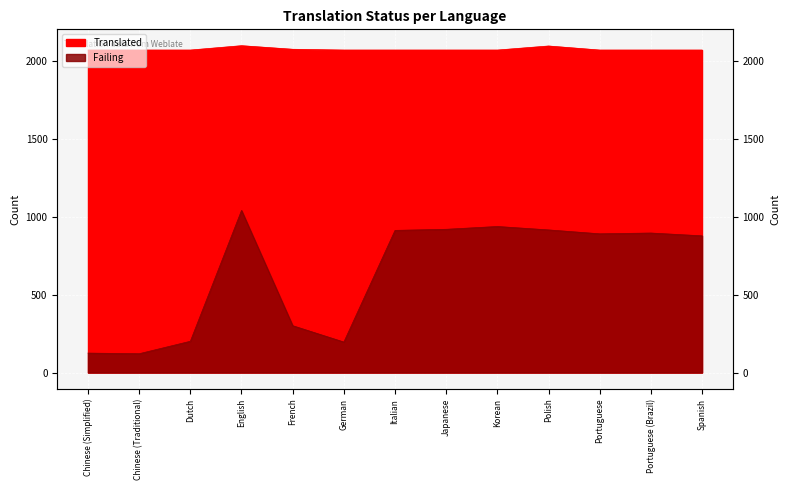

At German, list the series in order from largest to smallest.

Translated, Failing